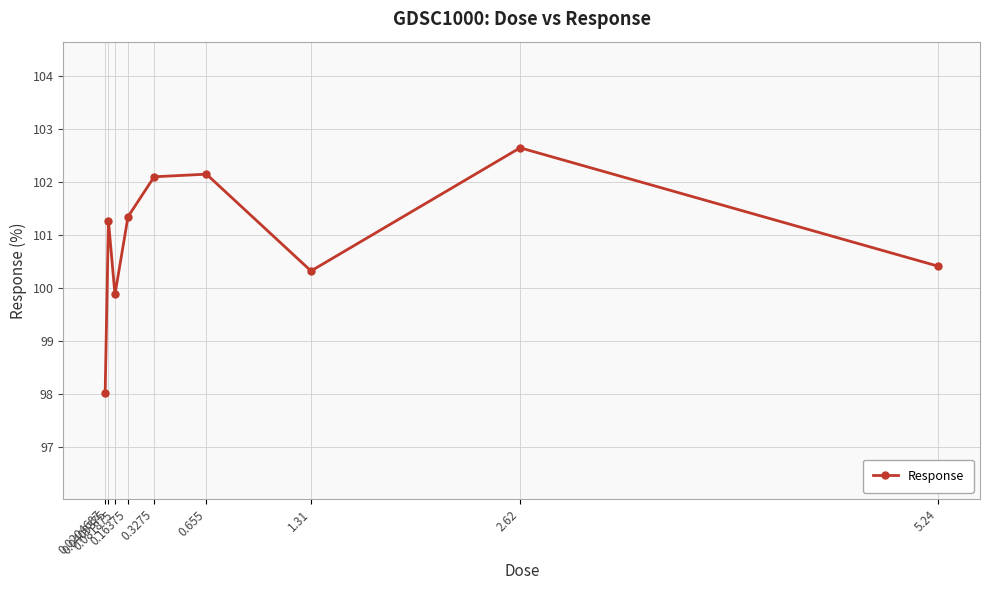

The chart shows a value of 102.6 at 2.62. True or false?

True